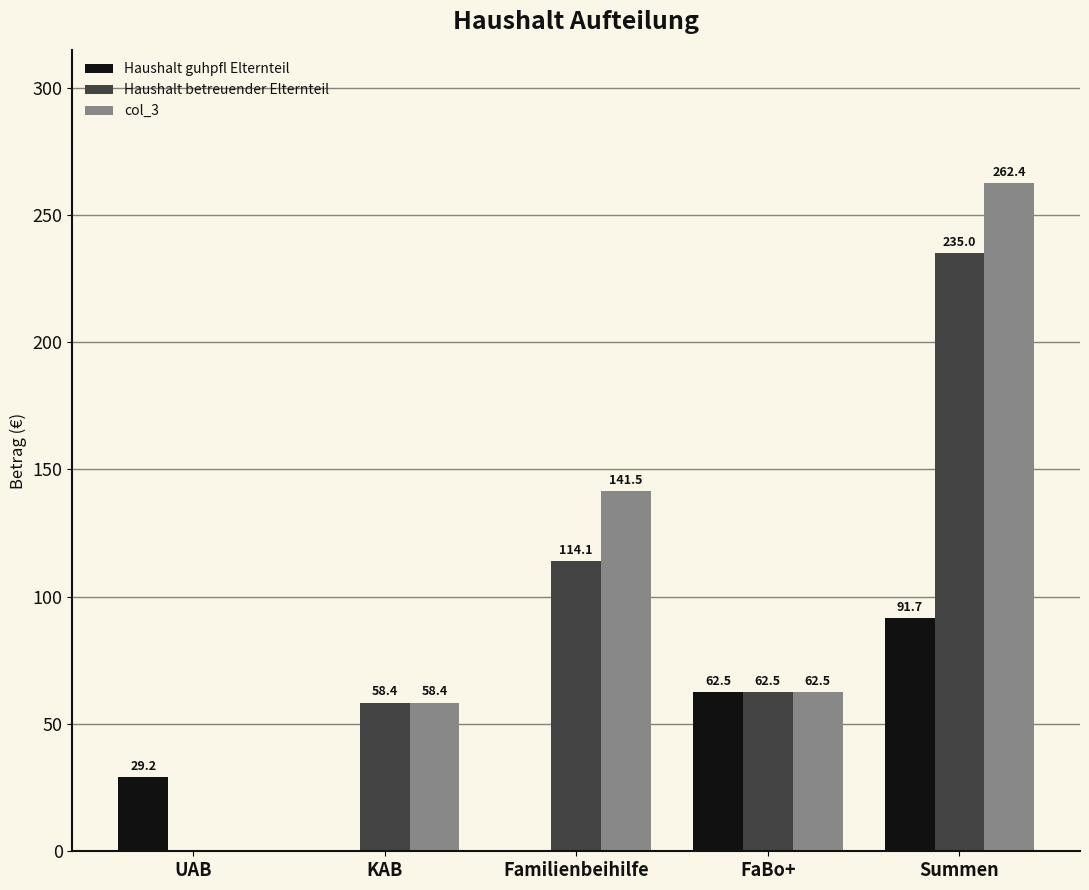

What is the maximum value for Haushalt guhpfl Elternteil?

91.7